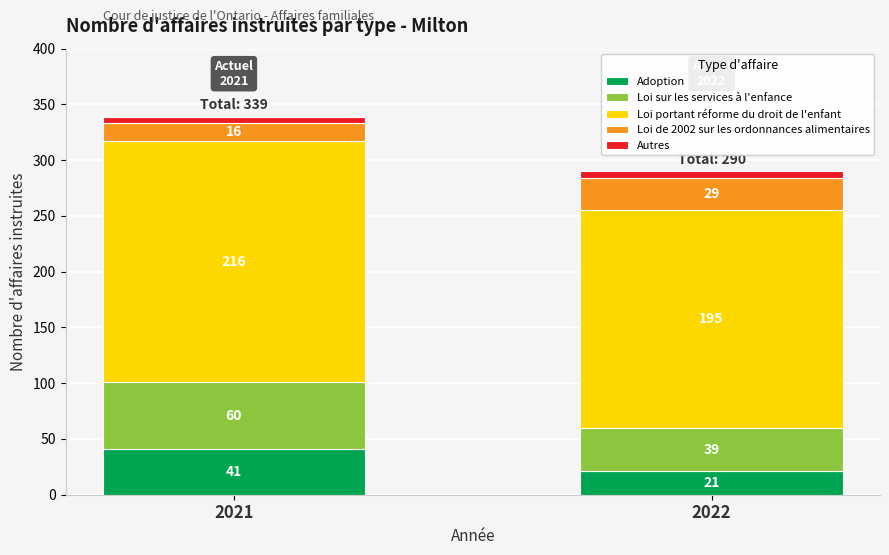

How many bars are there in total?

2